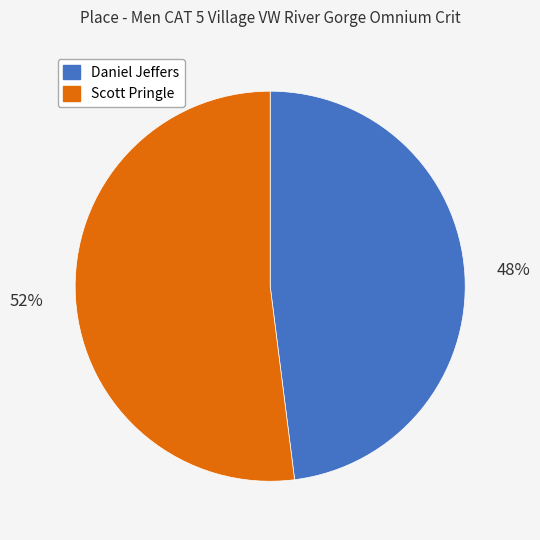

Rank the categories by value from highest to lowest.

Scott Pringle, Daniel Jeffers